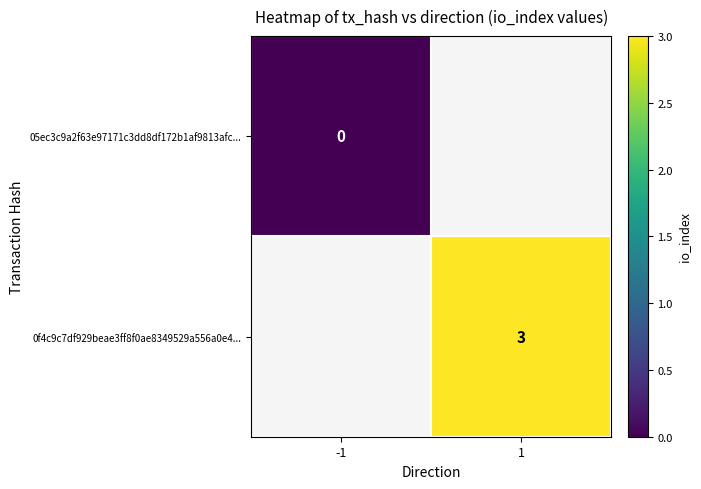

Which label corresponds to the largest value in the chart?

1